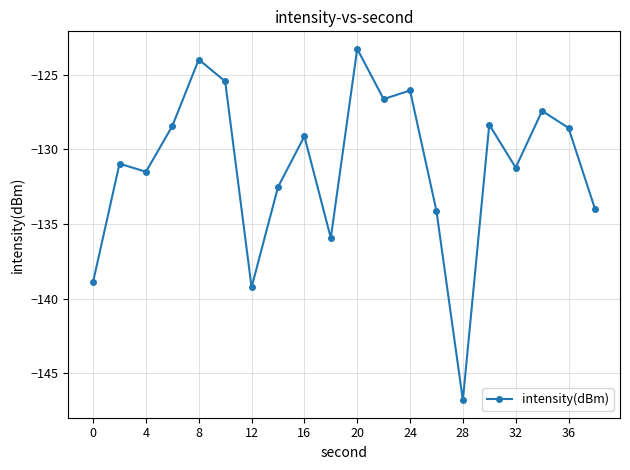

What is the minimum value shown in the chart?

-146.8